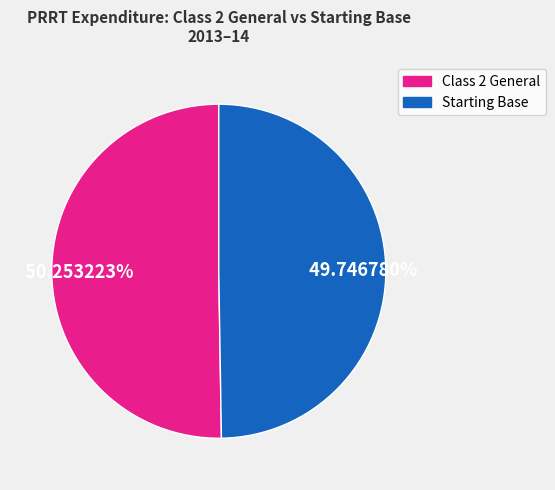

Is there a majority slice in this chart?

Yes